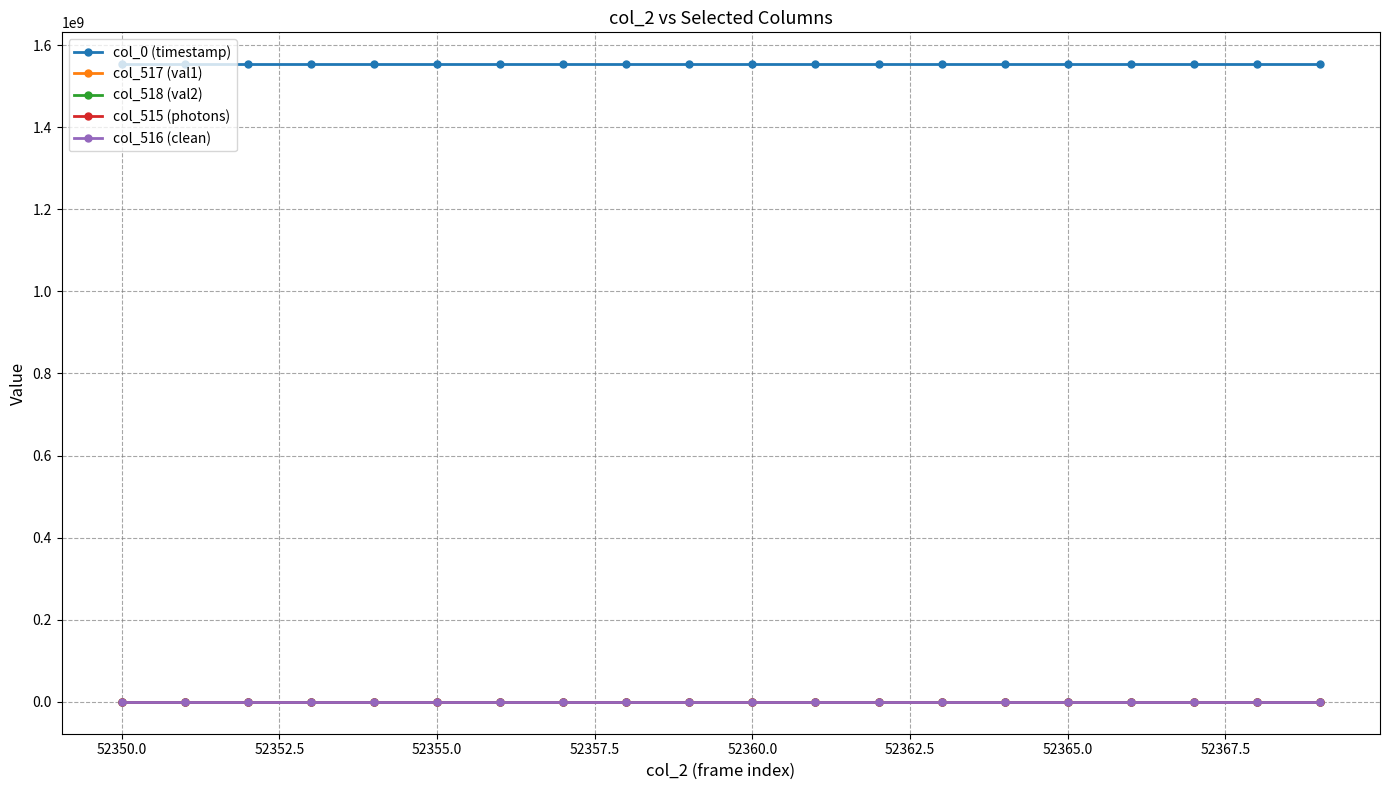

True or false: col_0 (timestamp) and col_515 (photons) cross at least once.

False